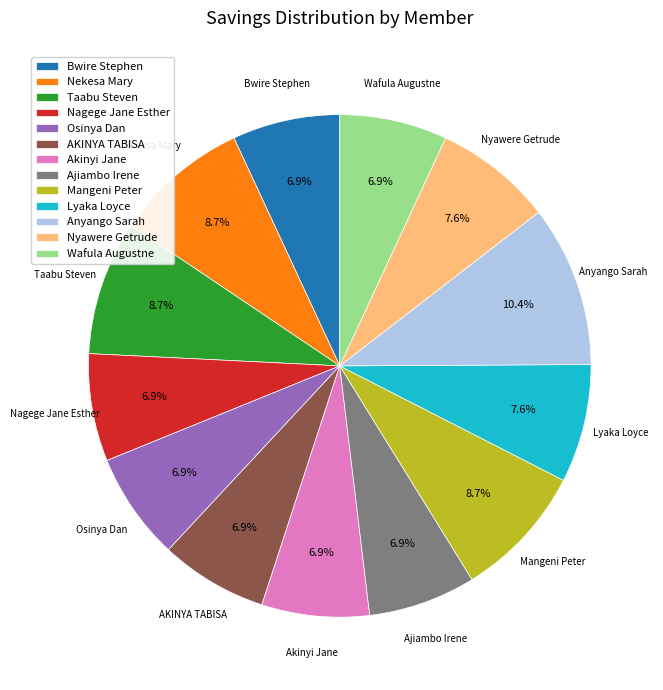

Which category has the biggest portion of the pie?

Anyango Sarah